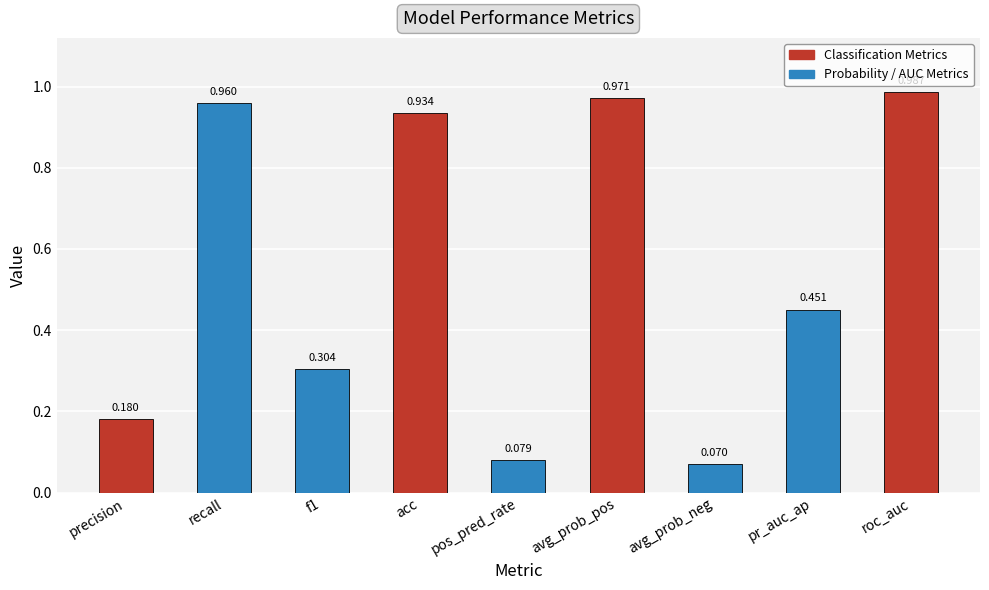

Which label corresponds to the largest value in the chart?

roc_auc